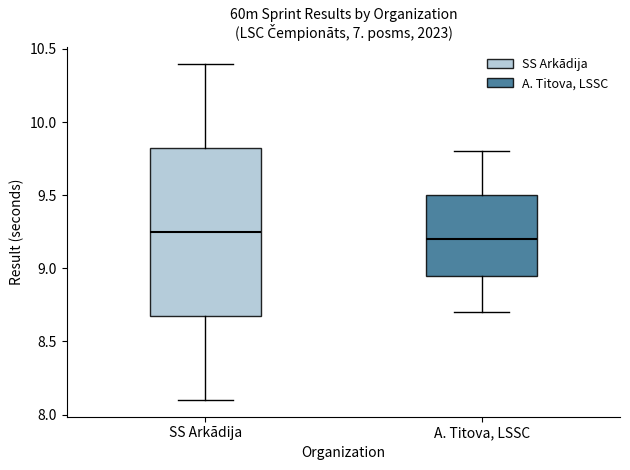

Reading left to right, transcribe this box plot: for each box, give where its median line is, the range the box spans, and where its two whiskers end, as read against the y-axis. The values are not printed on the chart, so give them approximately, as read against the axis.

SS Arkādija: median 9.25, box 8.70 to 9.85, whiskers 8.10 to 10.40
A. Titova, LSSC: median 9.20, box 8.95 to 9.50, whiskers 8.70 to 9.80